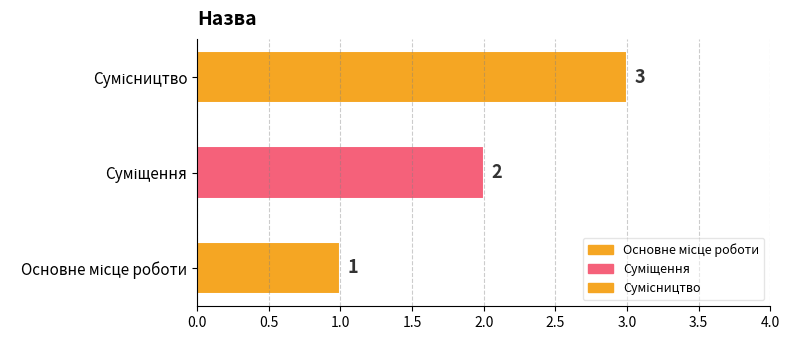

How many bars are there in total?

3